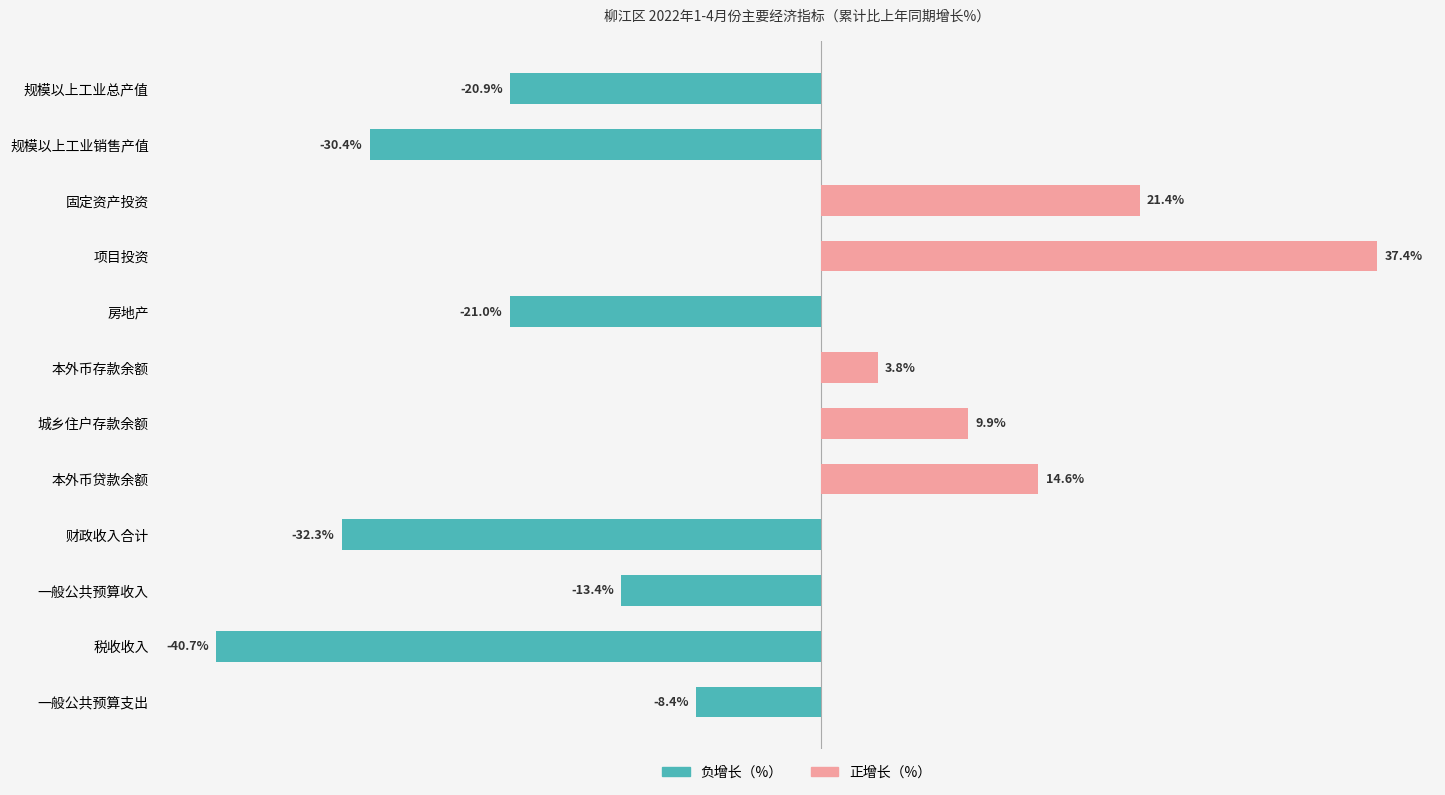

Does the chart contain any negative values?

Yes